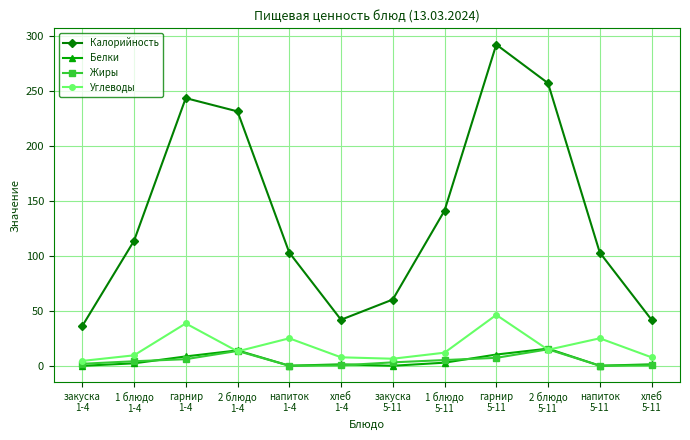

What is the sum of all Жиры values?

57.9